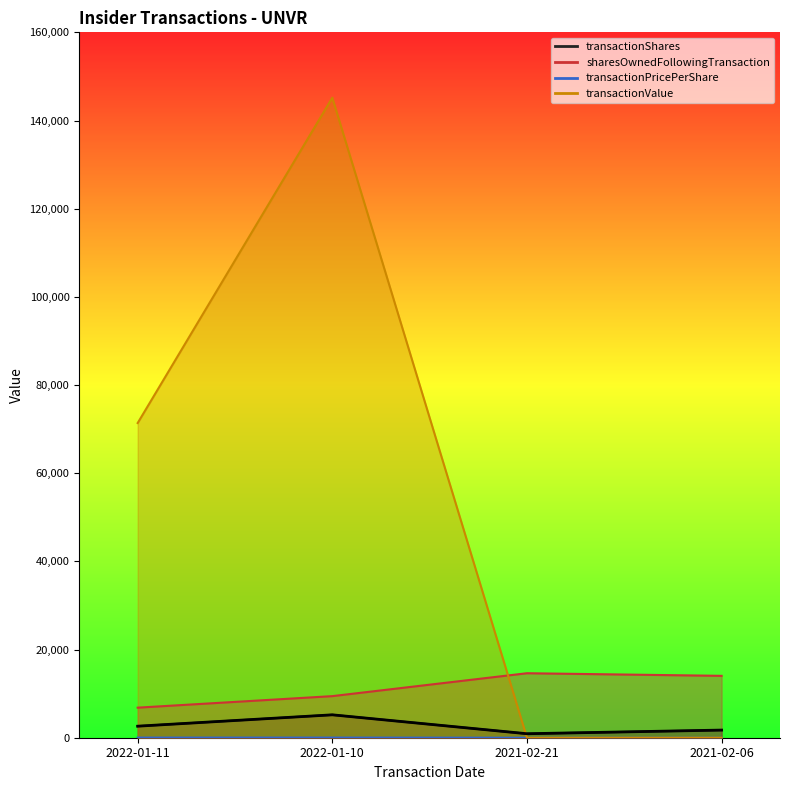

What is the label of the 4th point from the left?

2021-02-06